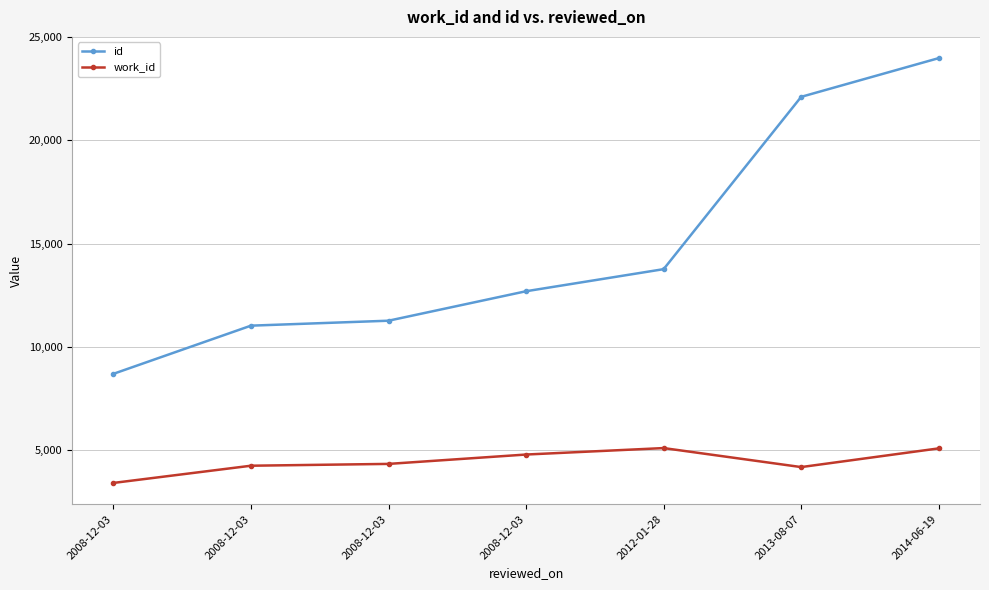

Count the number of categories in the chart.

7